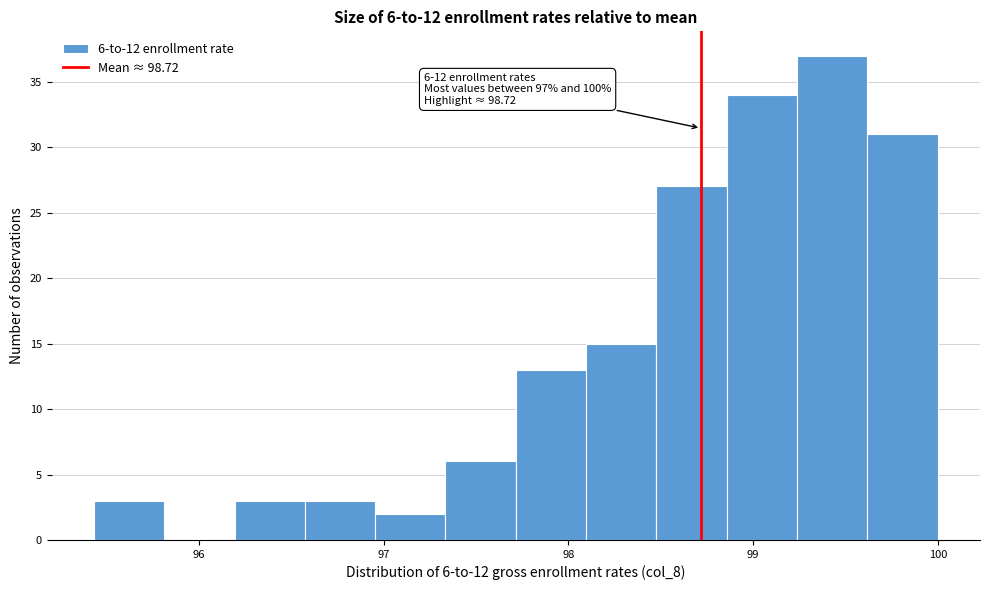

Around what value on the x-axis is the tallest bar? Give the approximate position of its centre, as read against the axis.

99.4